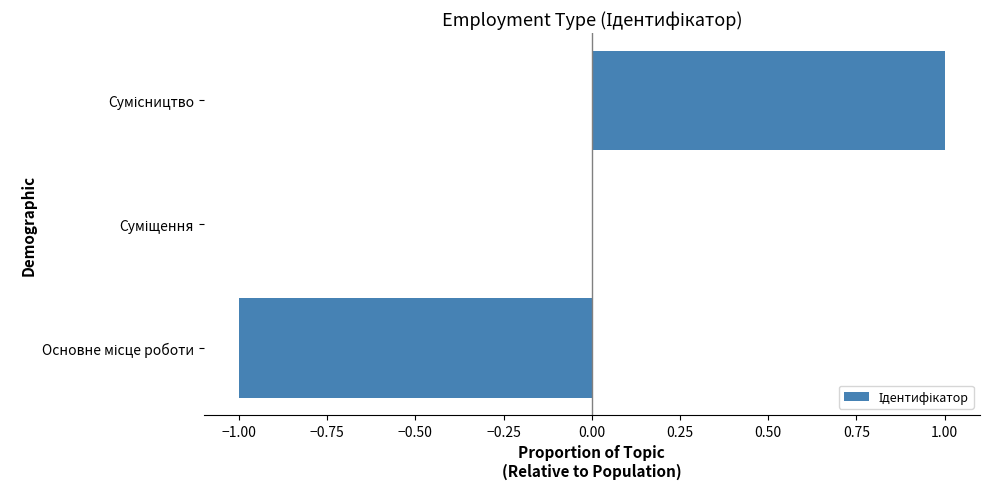

How many series are shown in this chart?

1